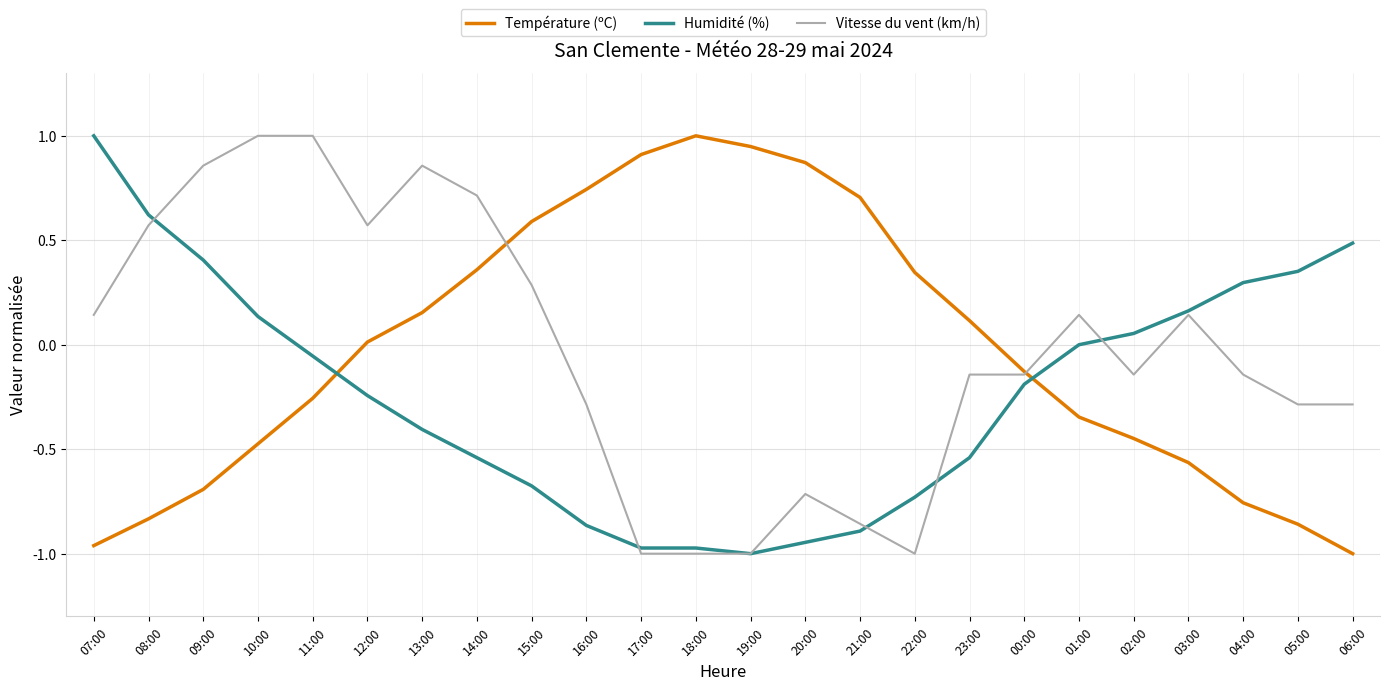

Count the number of data series in this chart.

3